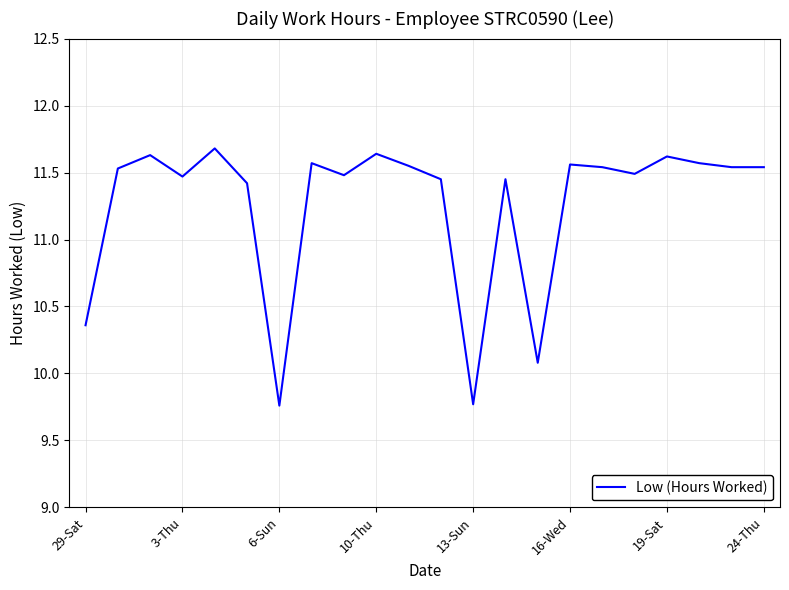

What is the maximum value shown in the chart?

11.7